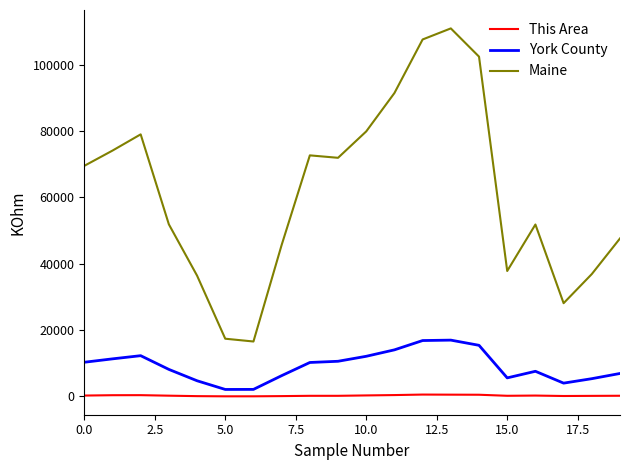

True or false: Maine and York County cross at least once.

False